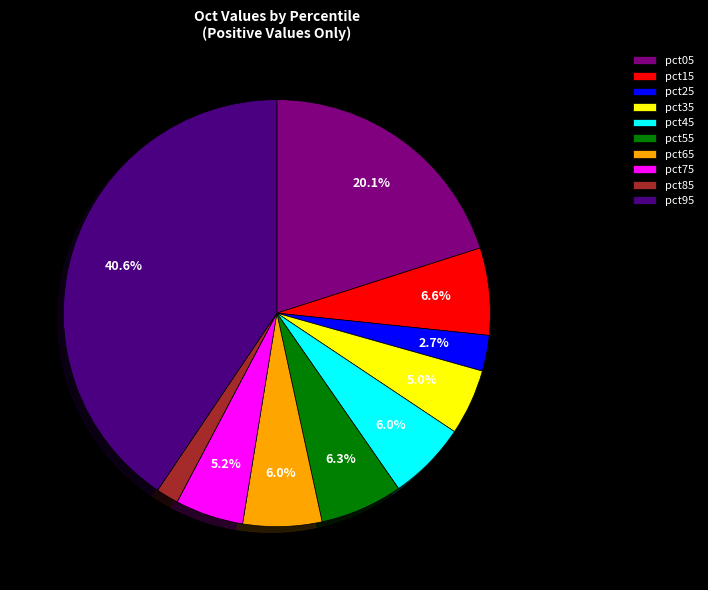

Is pct85 the majority of the pie?

No